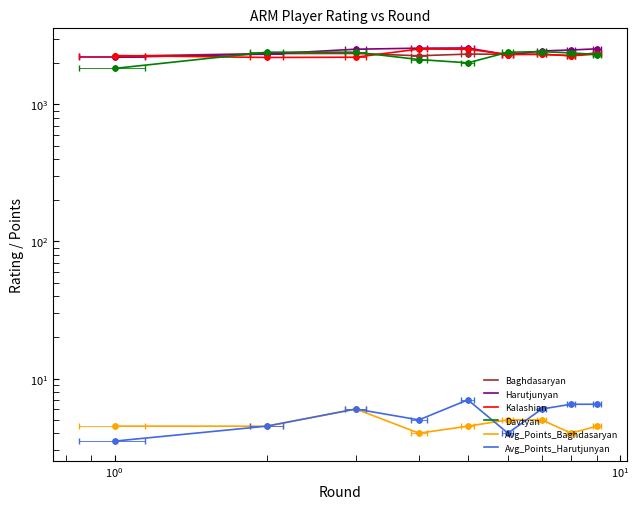

True or false: Harutjunyan and Baghdasaryan intersect in this chart.

True